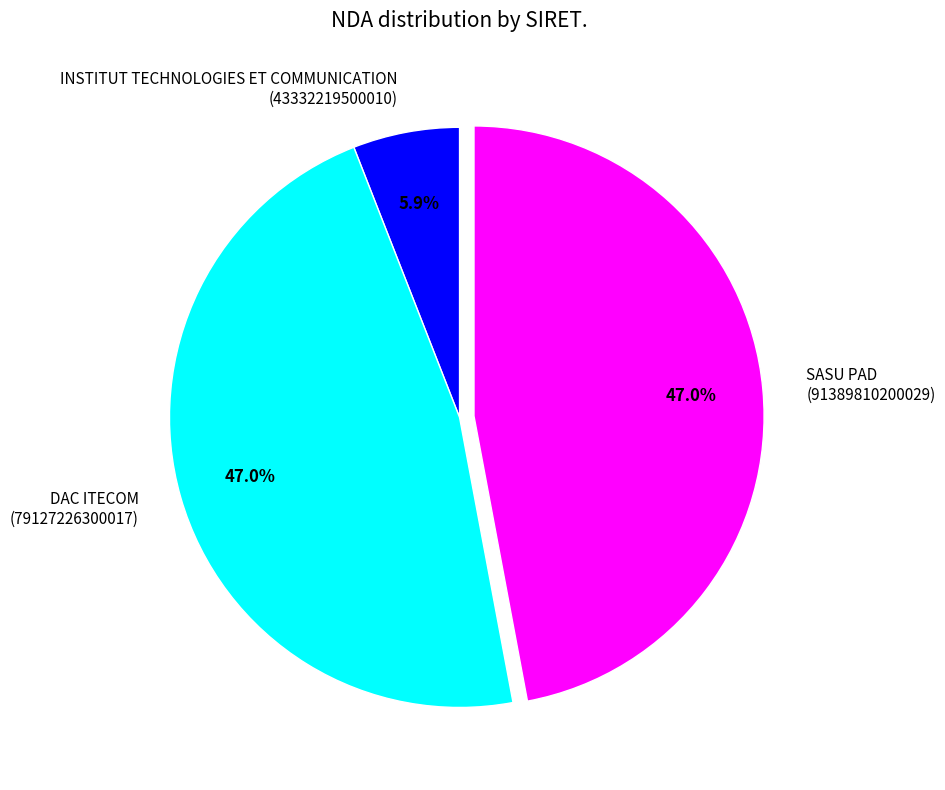

Combined, do INSTITUT TECHNOLOGIES ET COMMUNICATION (43332219500010) and DAC ITECOM (79127226300017) account for over 50%?

Yes